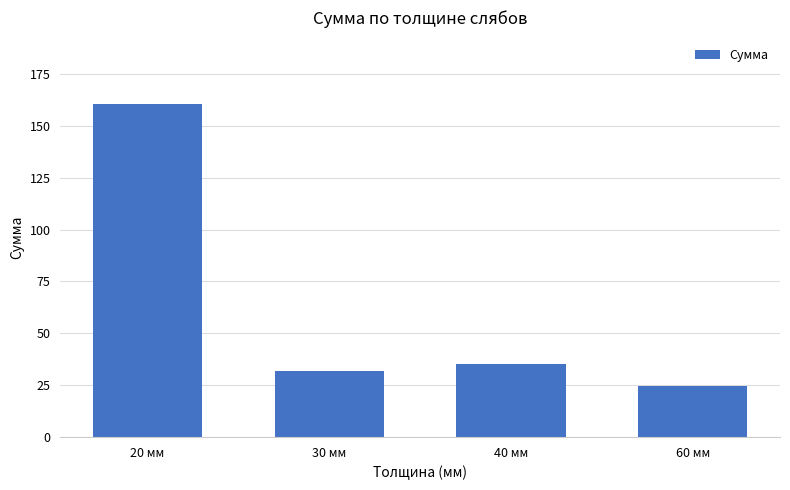

Reading left to right, list all the values displayed in this chart.

160.4	31.7	35.3	24.5